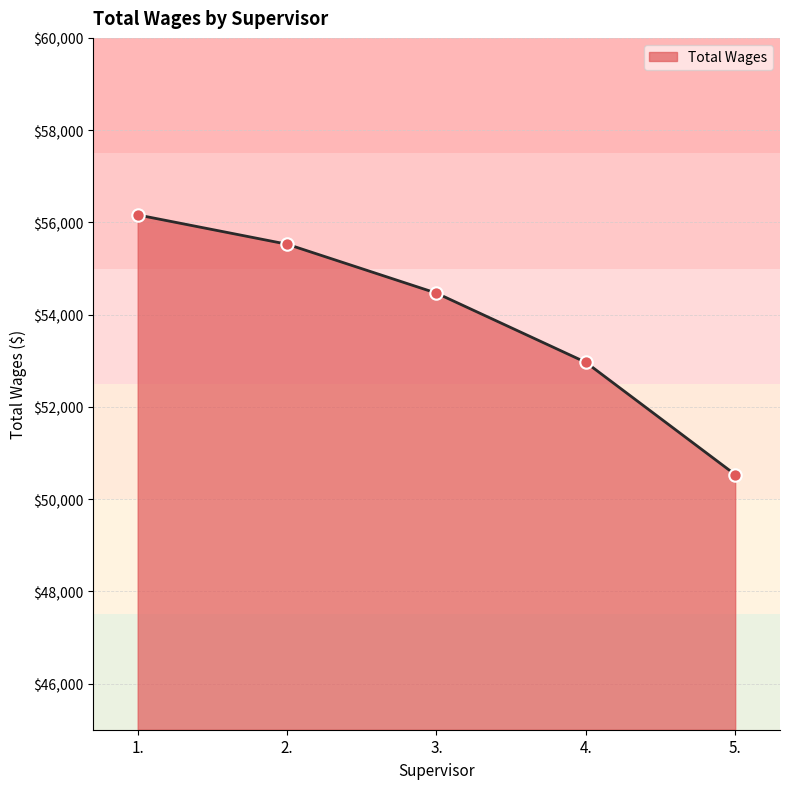

What is the change in value from 2. to 3.?

-1061